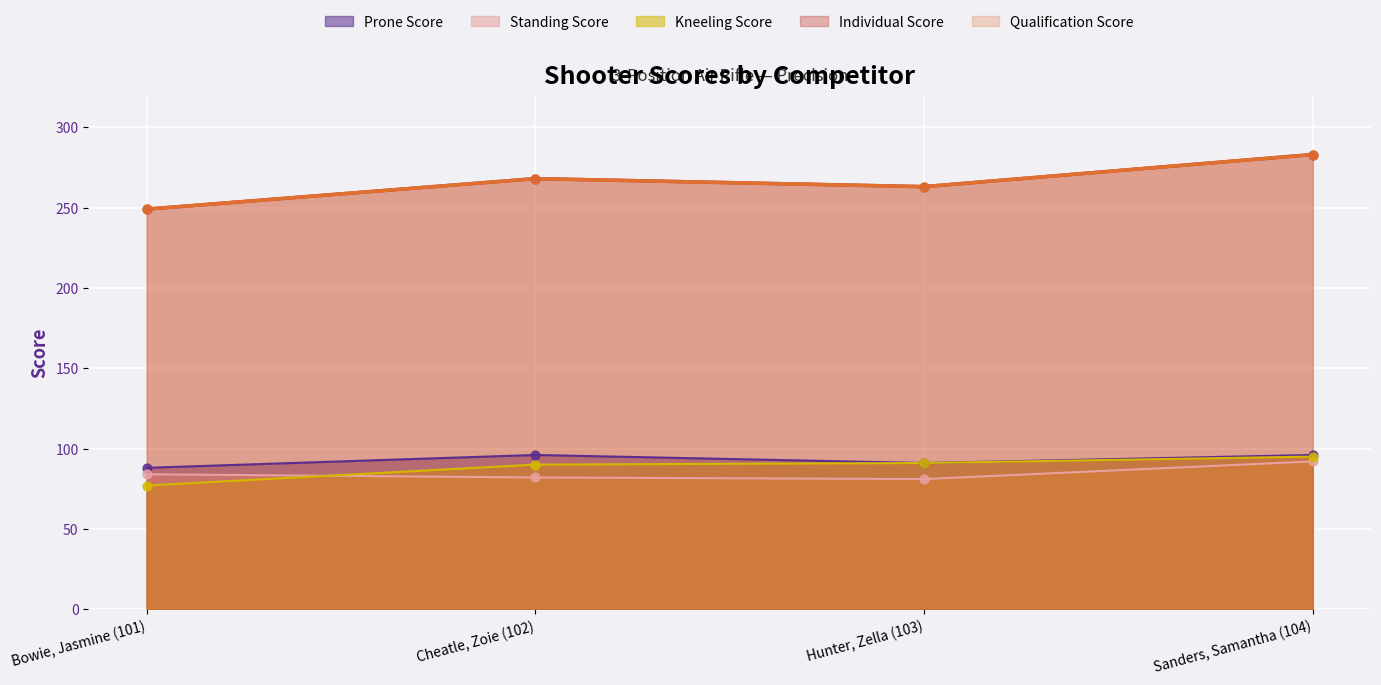

At which category is the sum across all series the highest?

Sanders, Samantha (104)